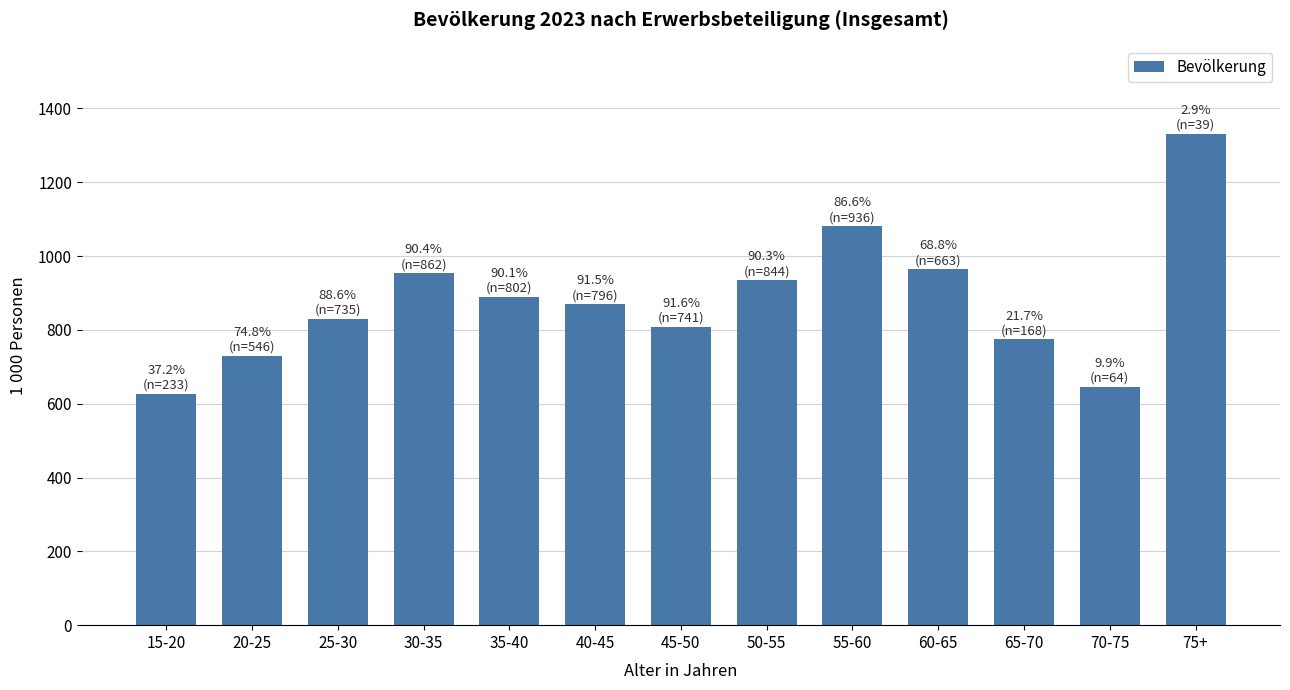

What is the average value?

880